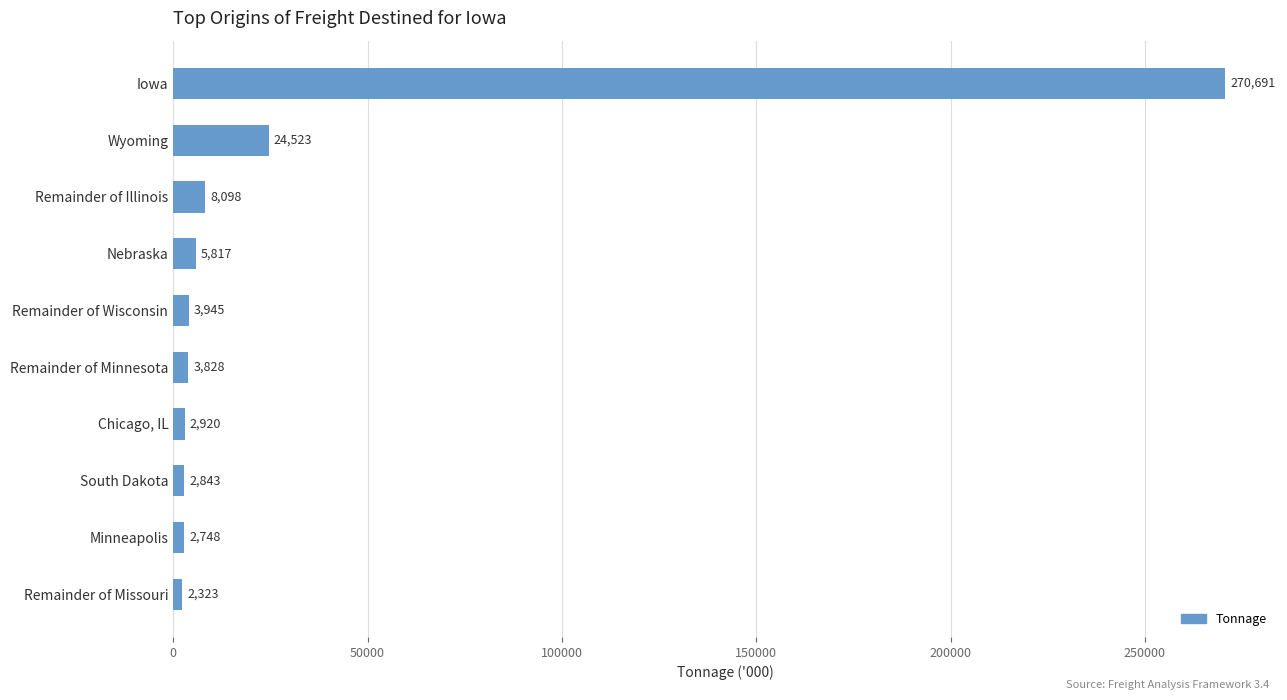

What is the change in value from Nebraska to South Dakota?

-2974